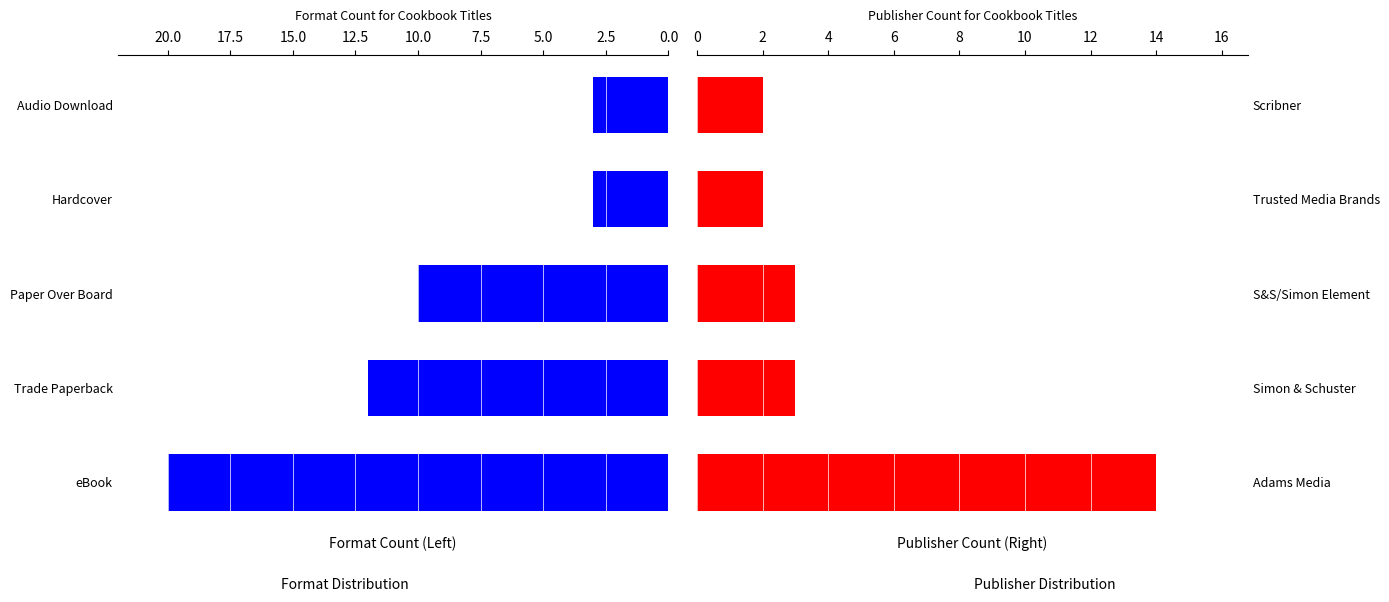

Which series has the widest spread of values?

Format Count